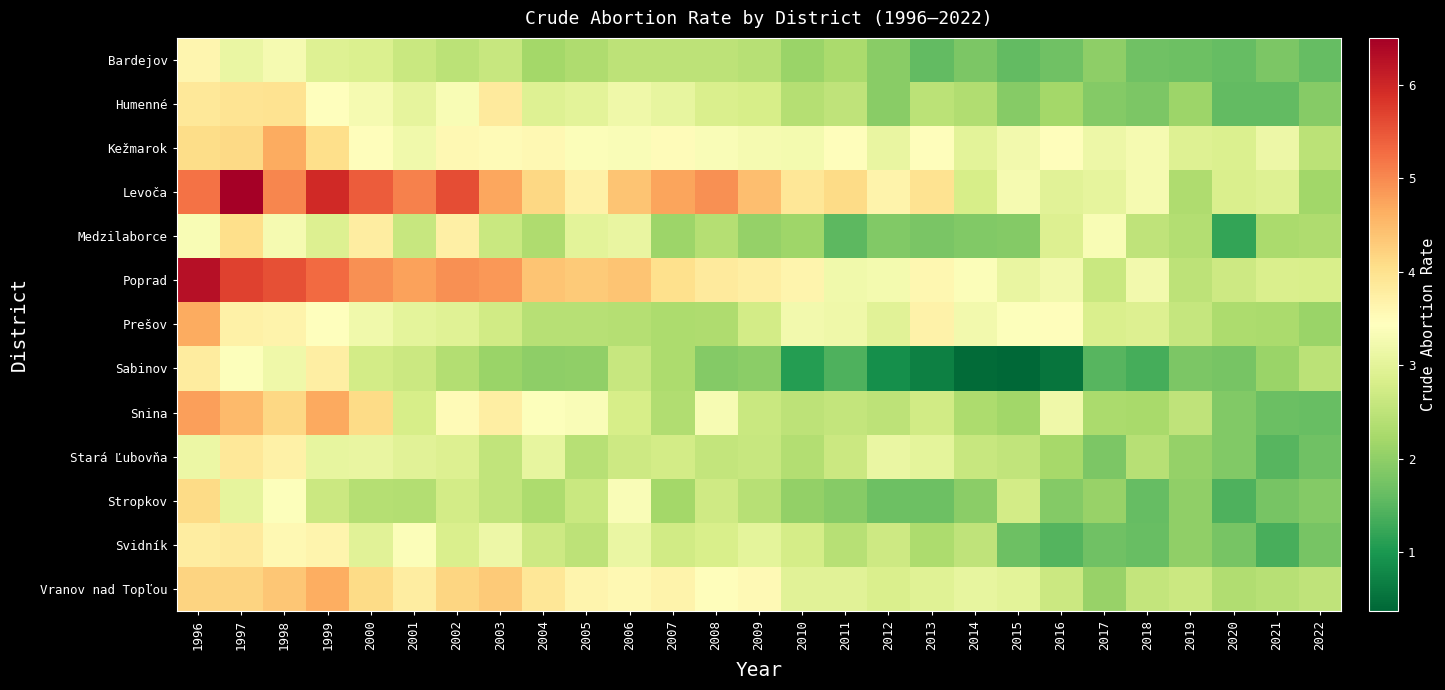

At 2021, list the series in order from largest to smallest.

Kežmarok, Levoča, Poprad, Vranov nad Topľou, Medzilaborce, Prešov, Sabinov, Bardejov, Stropkov, Snina, Humenné, Stará Ľubovňa, Svidník